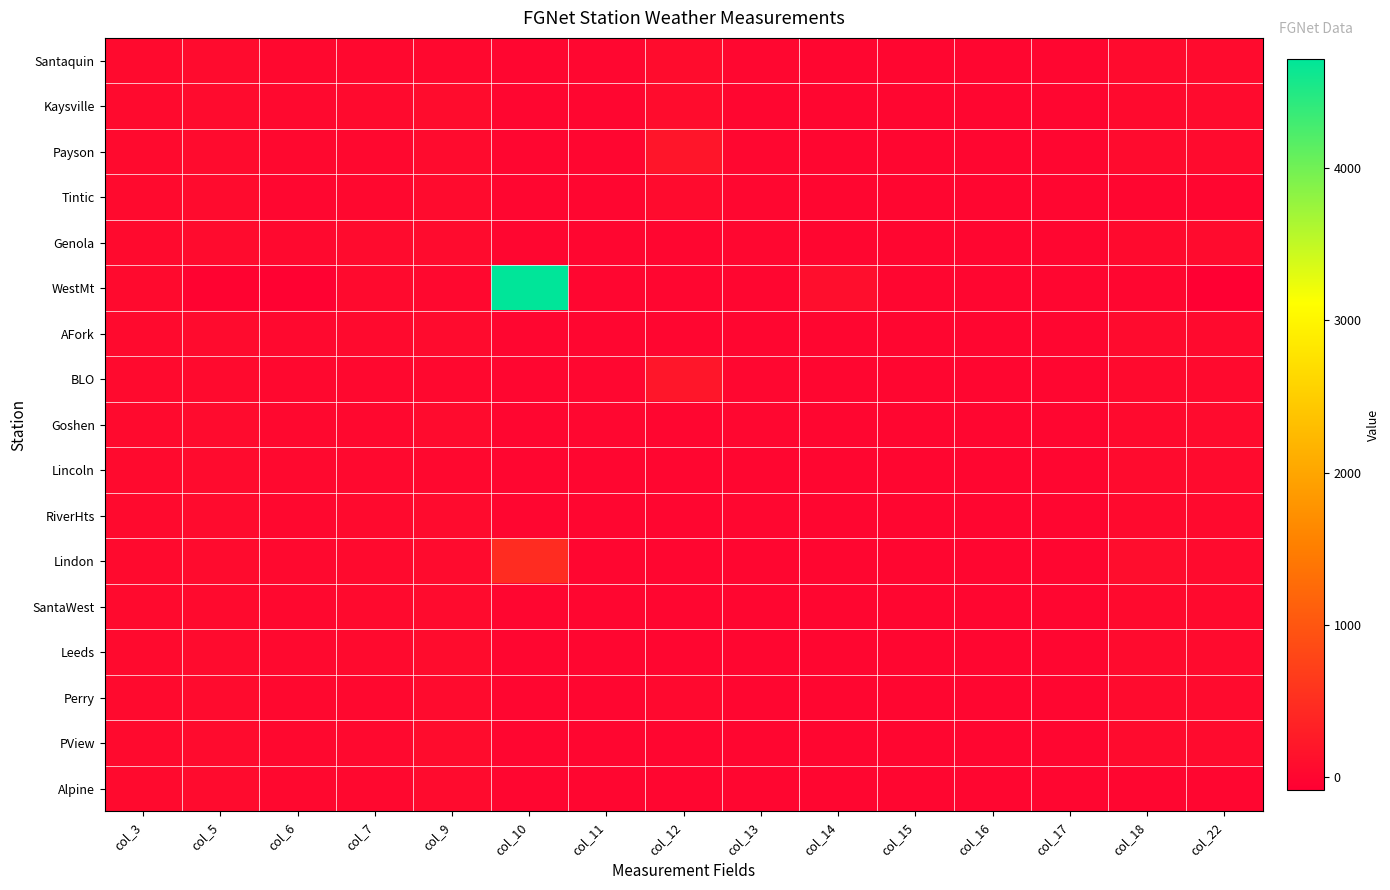

Which category has the lowest value across all series?

col_22